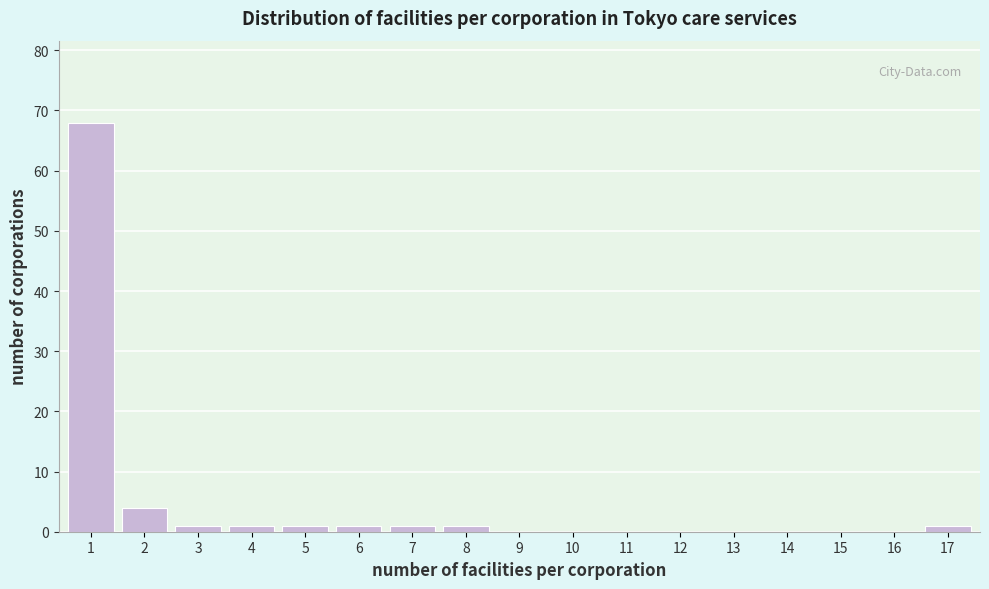

Reading left to right, transcribe all the data shown in this chart.

1=68	2=4	3=1	4=1	5=1	6=1	7=1	8=1	9=0	10=0	11=0	12=0	13=0	14=0	15=0	16=0	17=1